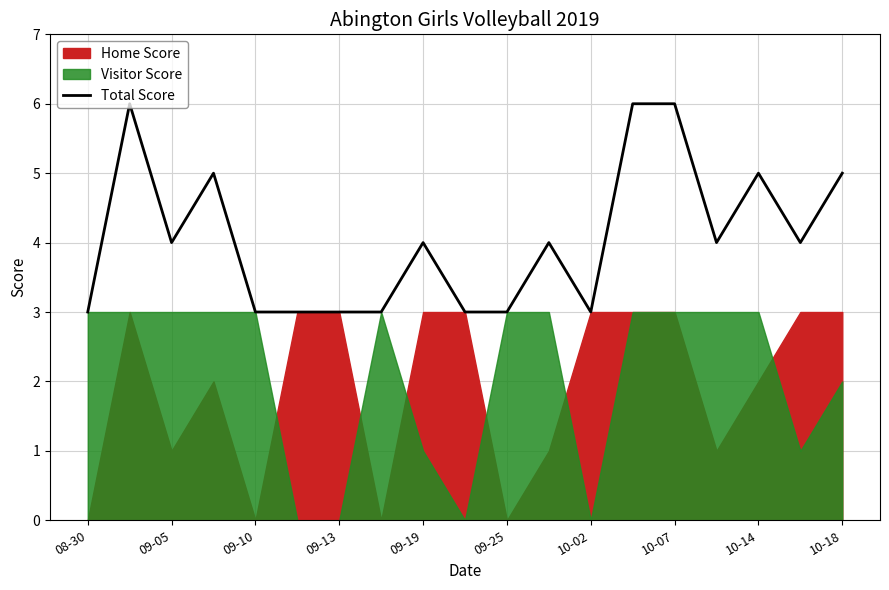

Is it true that Total Score equals 3 at 10-02?

True